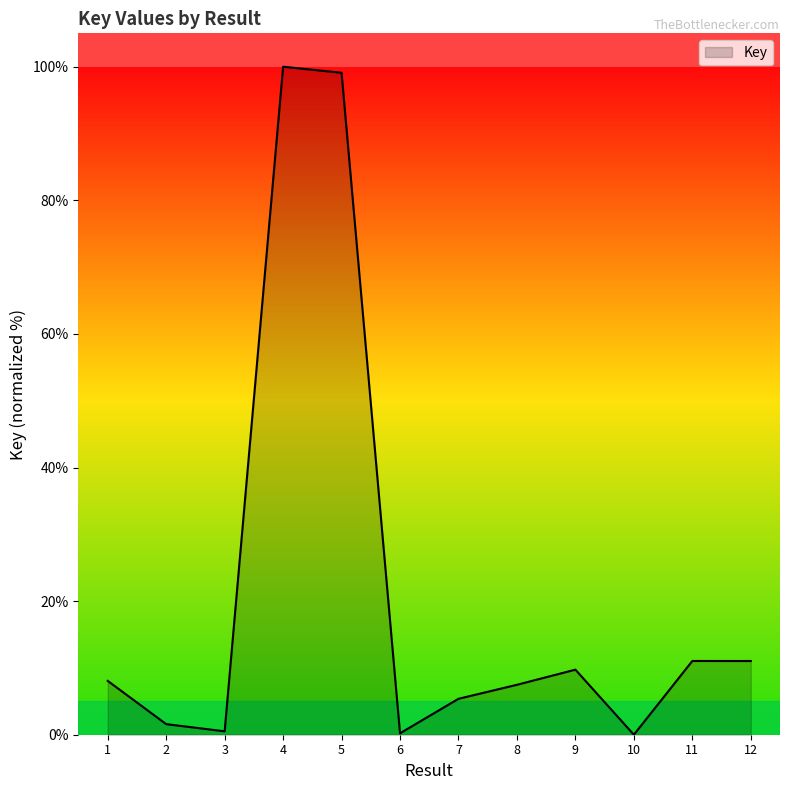

How many values exceed 8?

6